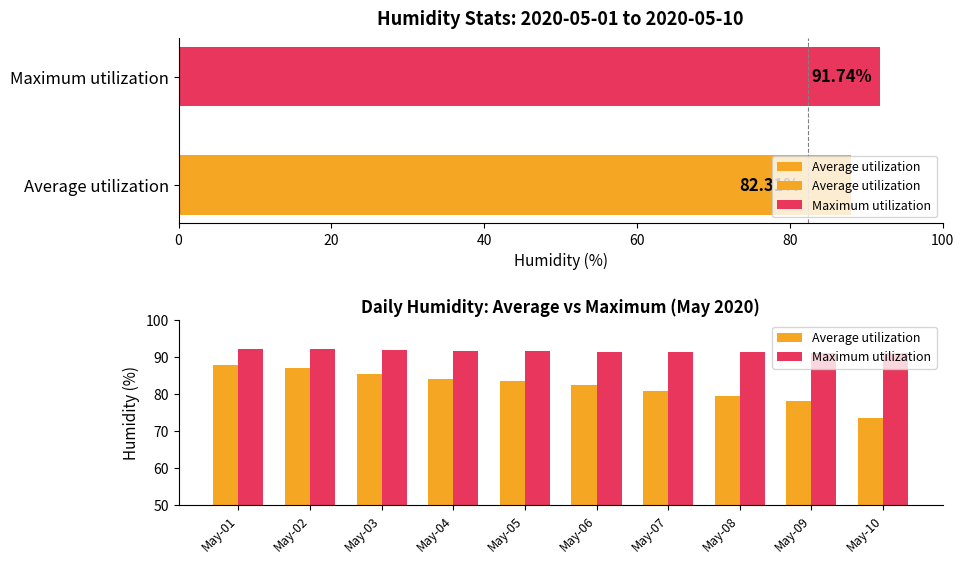

Does the chart contain stacked bars?

No